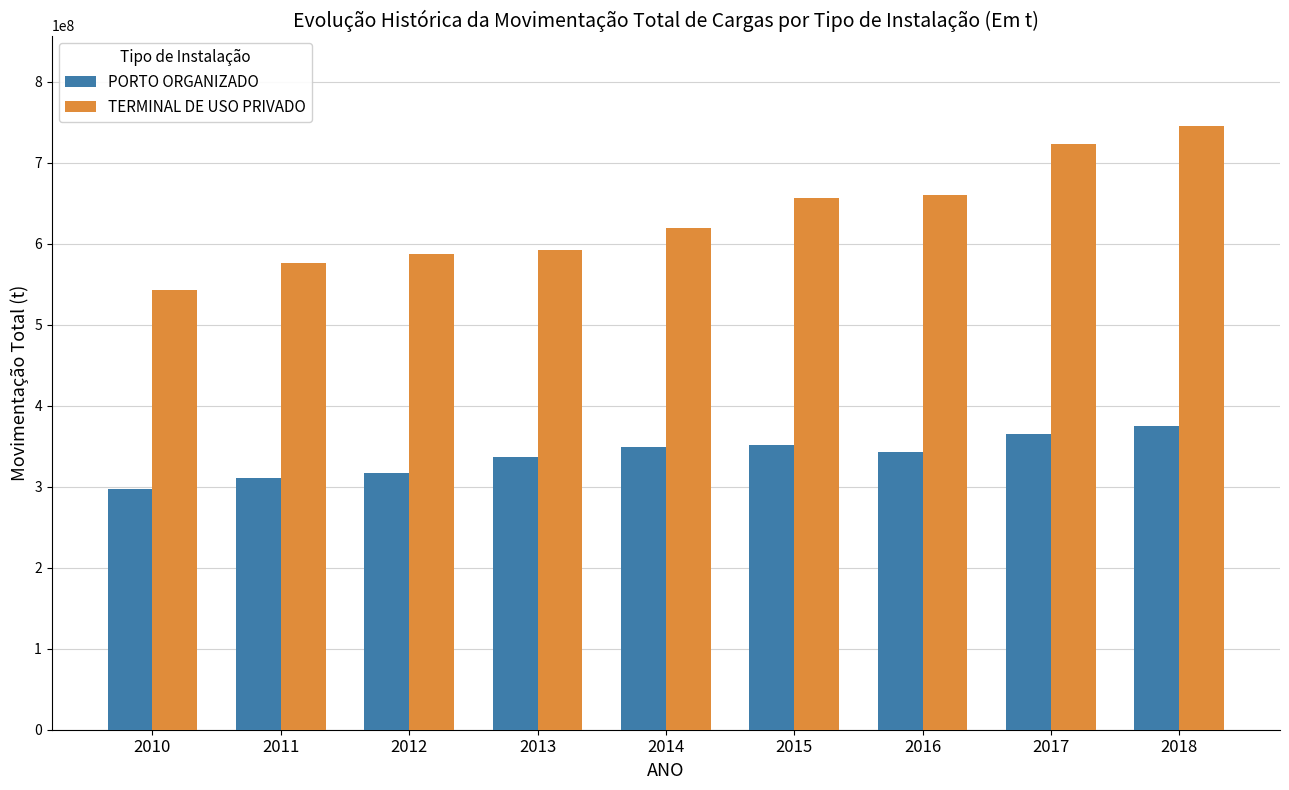

What is the smallest value displayed?

297152610.2